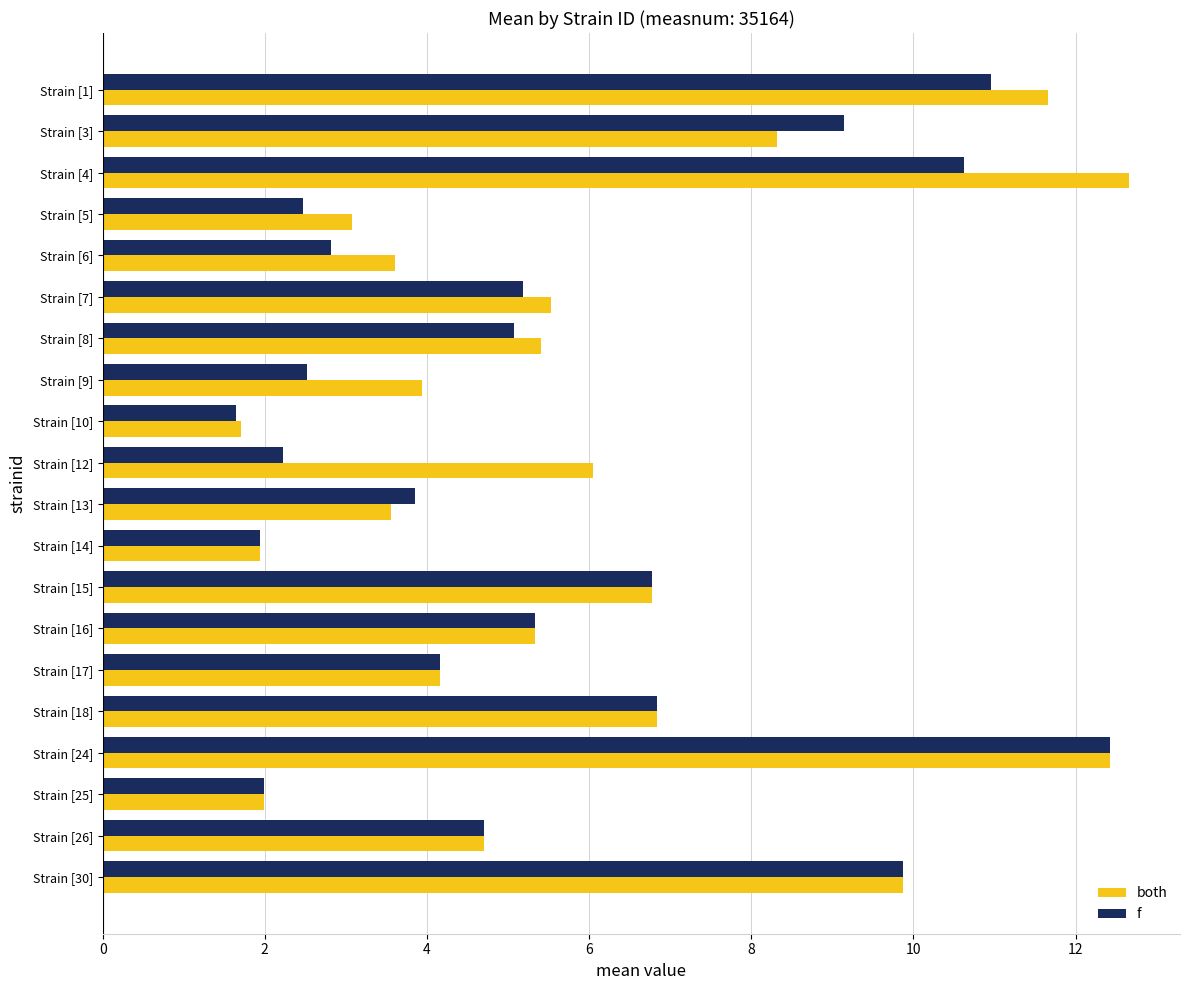

Is the value of f at Strain [9] greater than the value of both at Strain [3]?

No